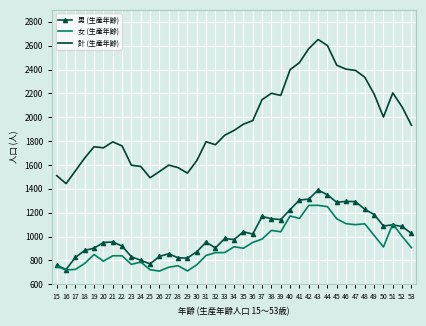

The value of 女 (生産年齢) at 44 is 1962. True or false?

False